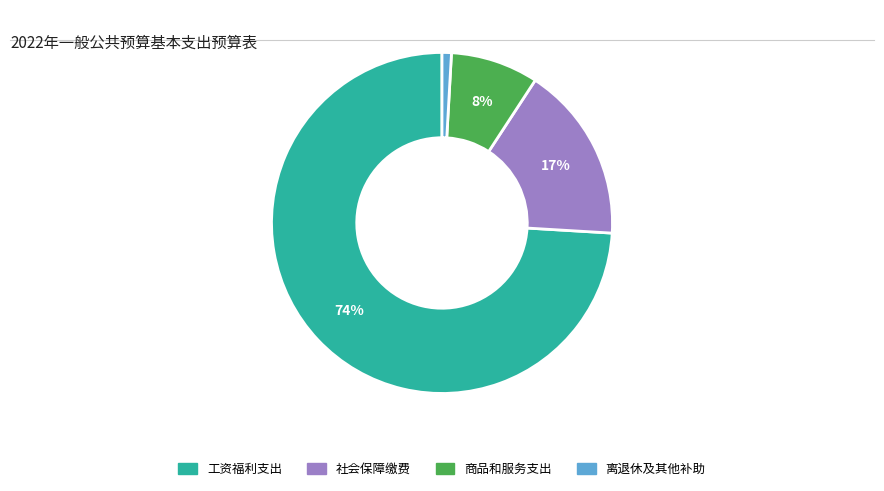

Is there a majority slice in this chart?

Yes